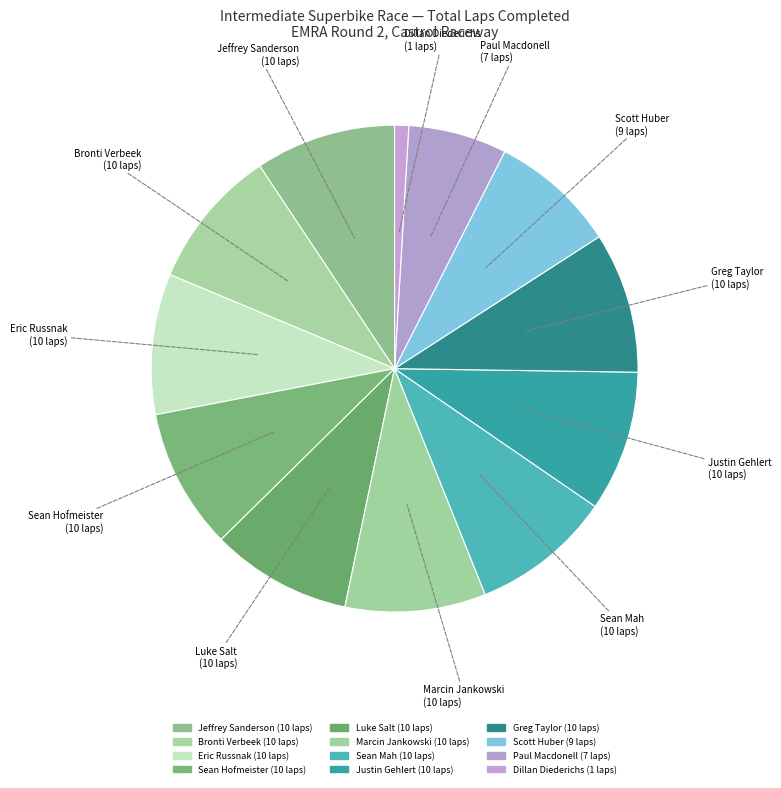

How many segments does this pie chart have?

12